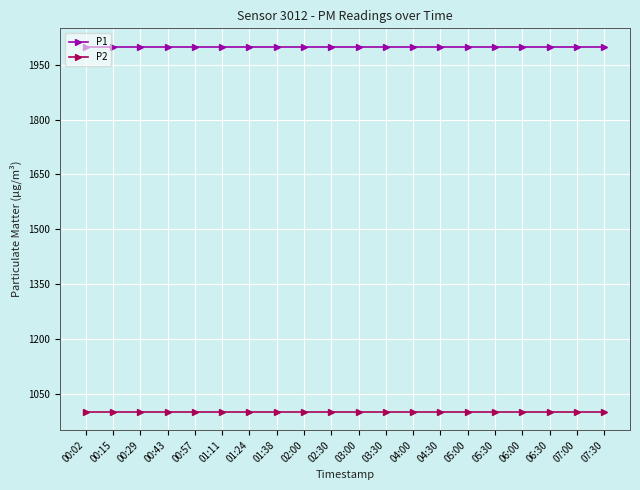

What is the label of the 16th point from the right?

00:57